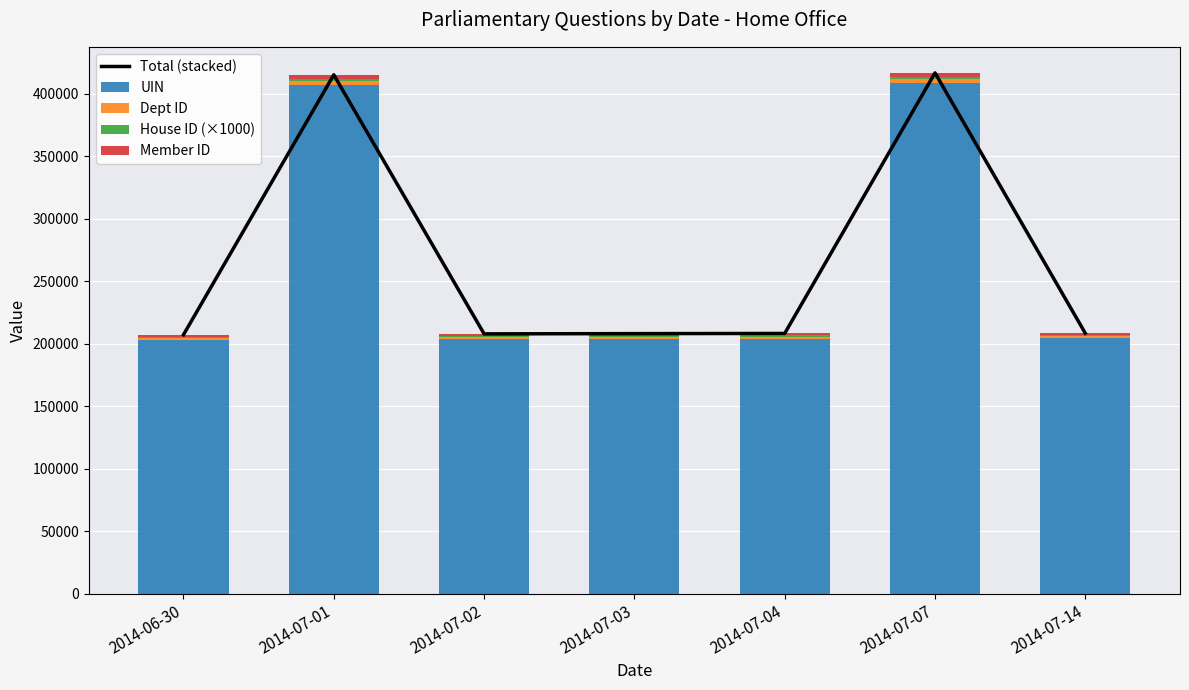

Where is House ID (×1000) nearest to the value 1500?

2014-06-30